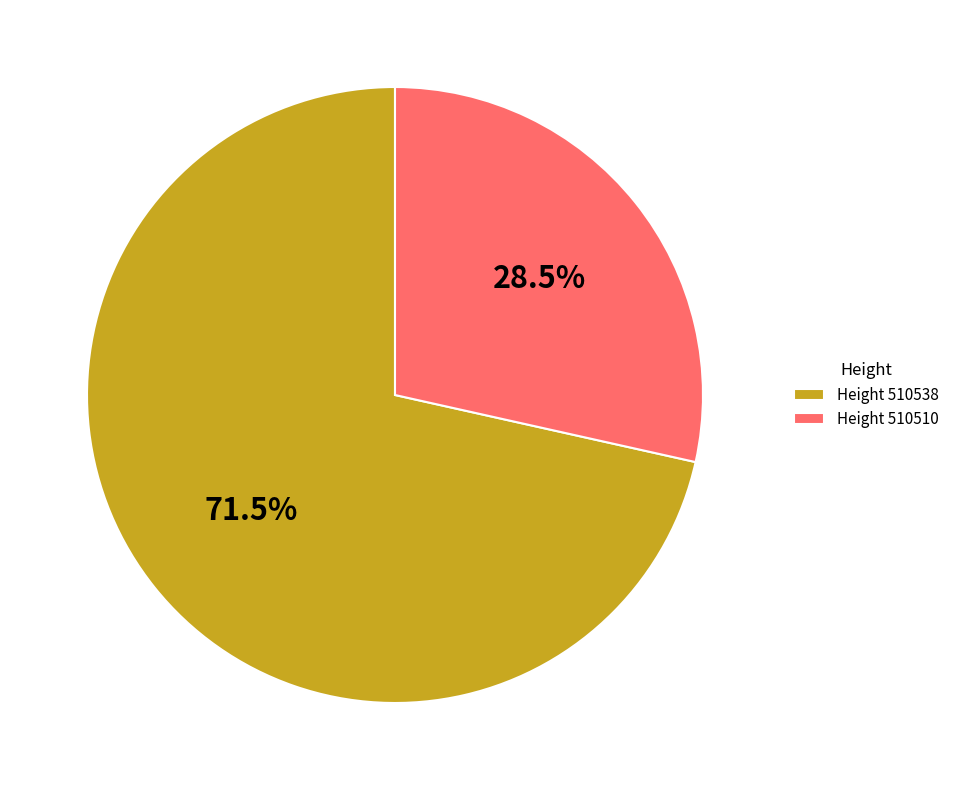

What is the largest slice in the pie chart?

Height 510538